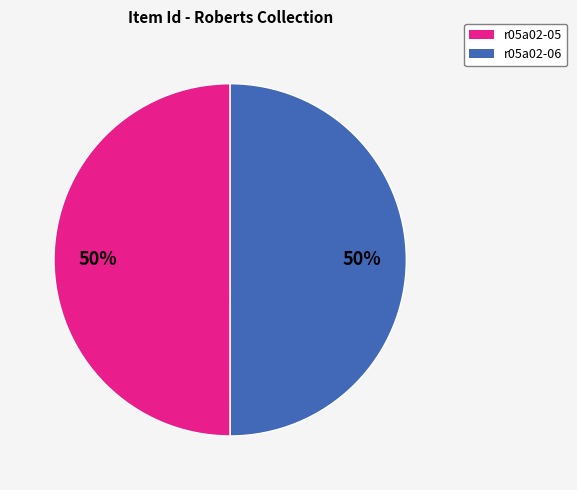

Is the sum of r05a02-05 and r05a02-06 greater than half?

Yes